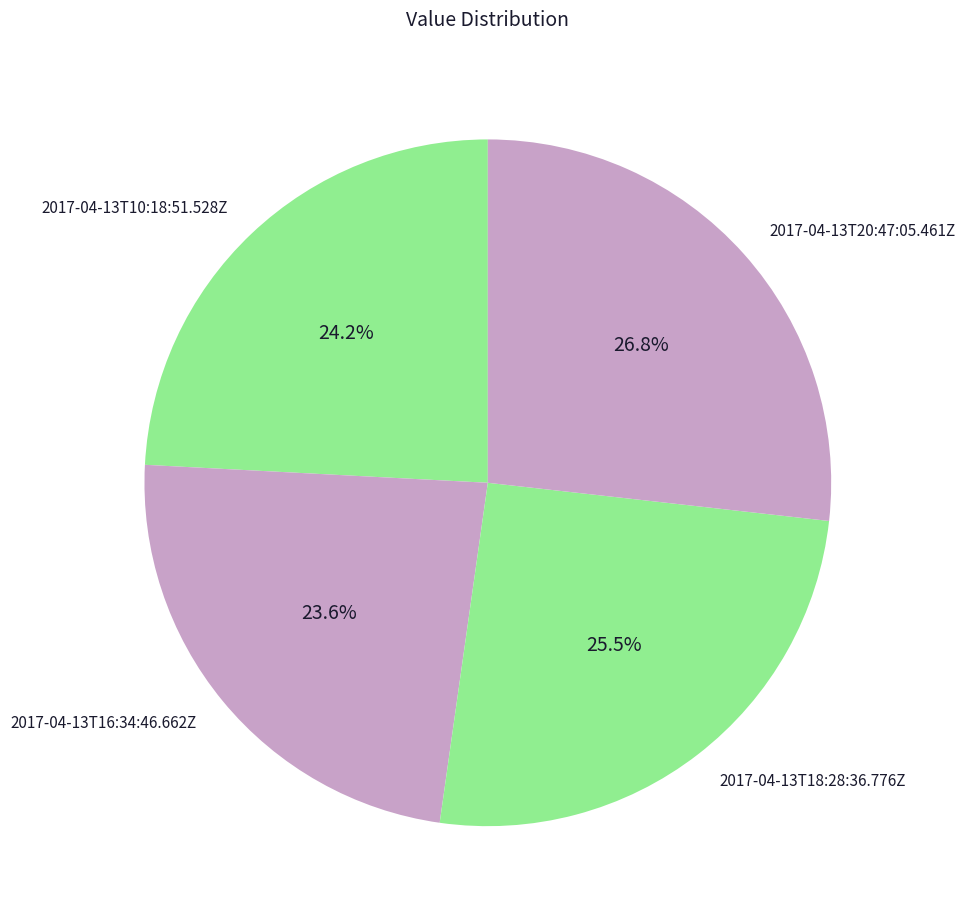

To the nearest percent, what is the difference between the largest and smallest slice percentages?

3%